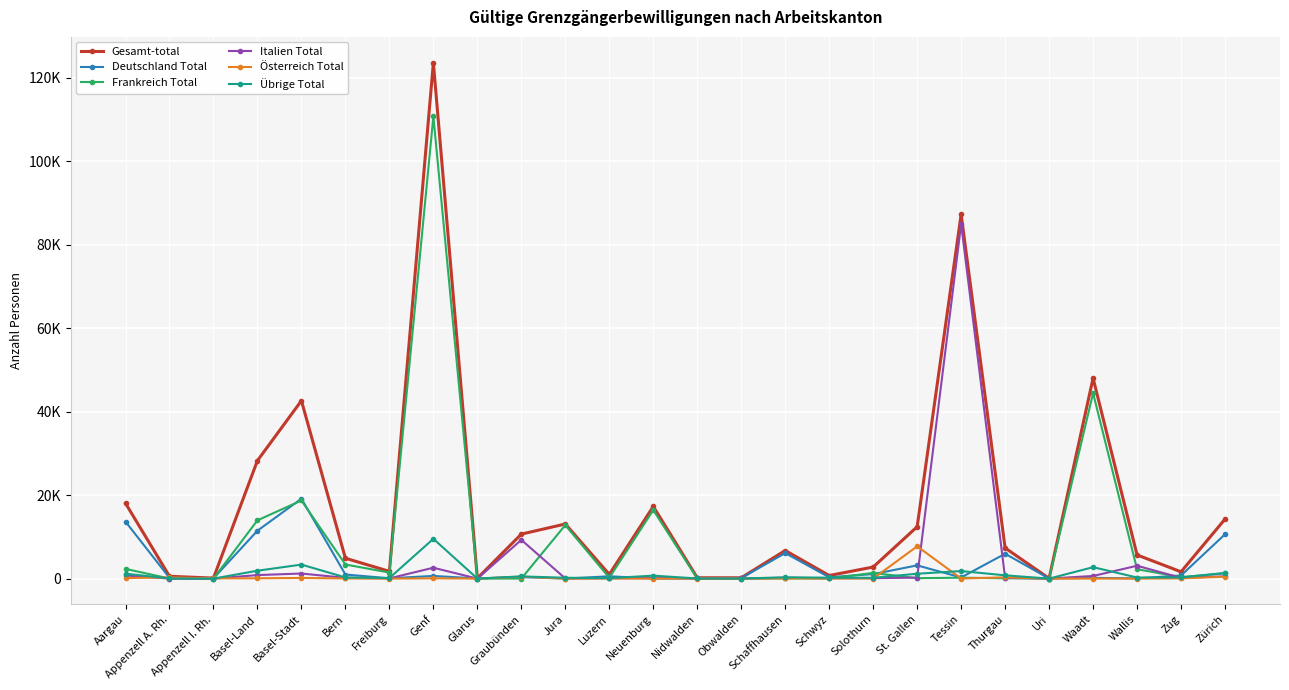

What is the difference between the maximum and minimum values in the Gesamt-total series?

123562